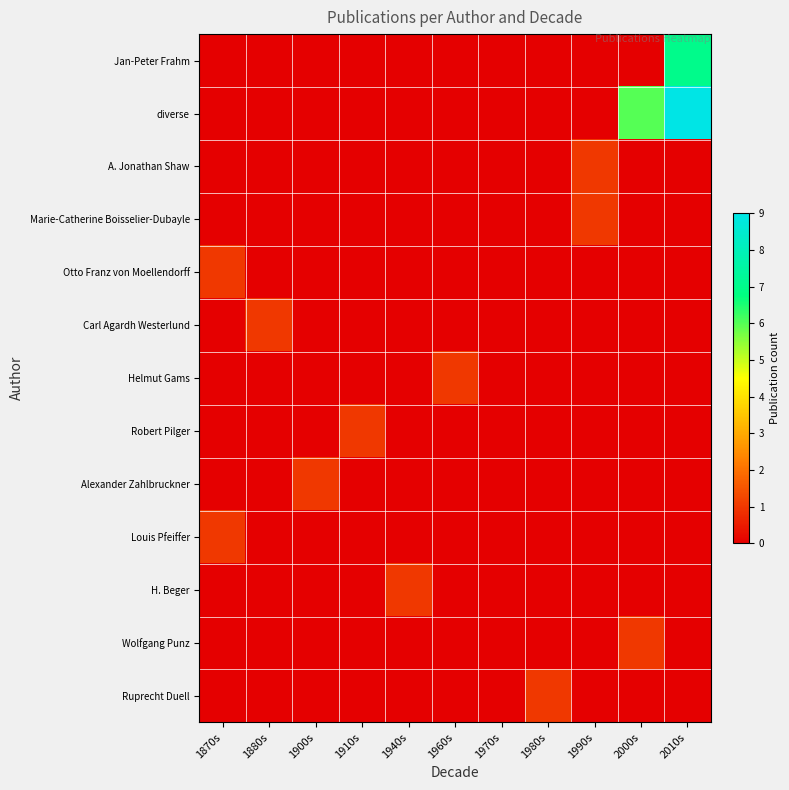

Between 1960s and 1990s, which series saw the biggest shift?

A. Jonathan Shaw